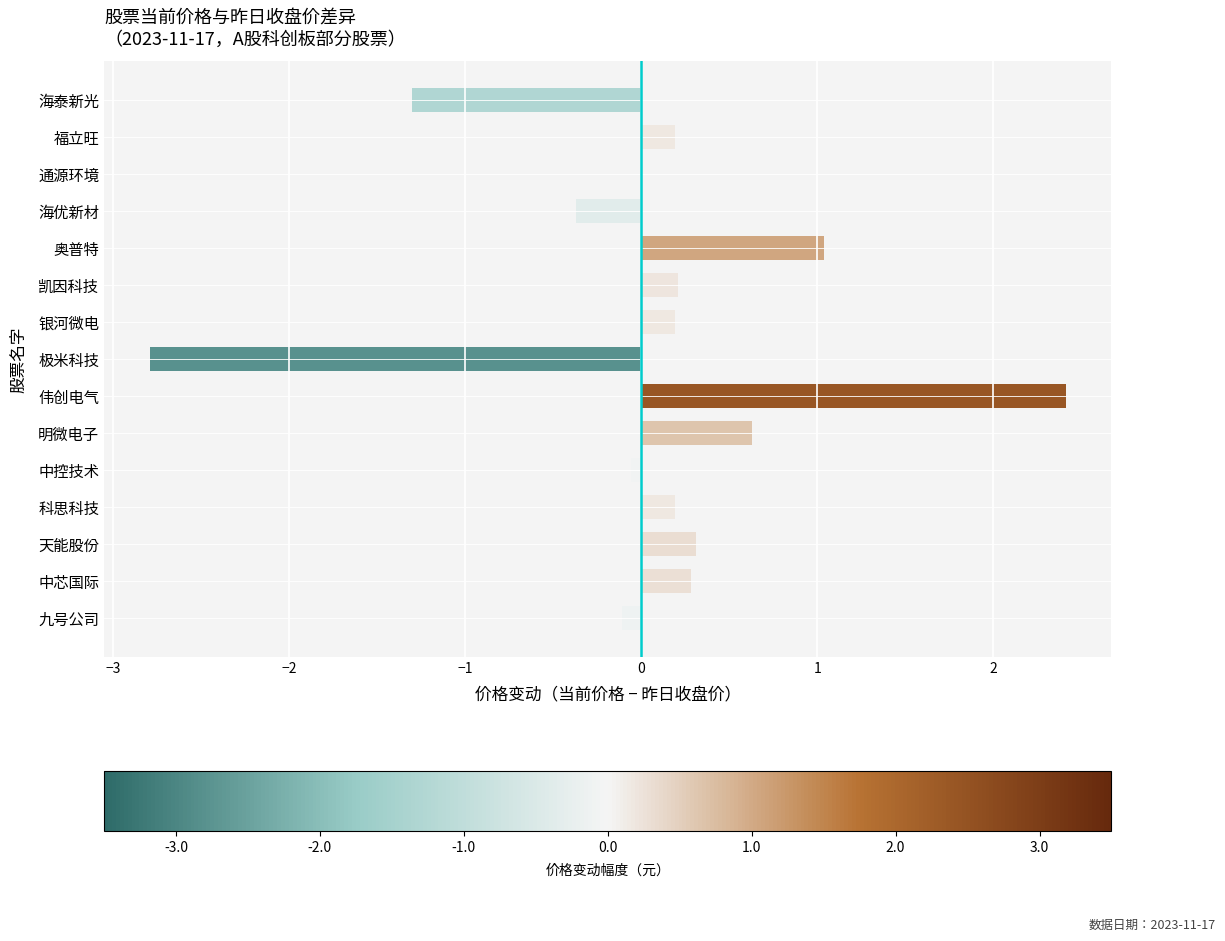

Which has a higher value, 极米科技 or 九号公司?

九号公司